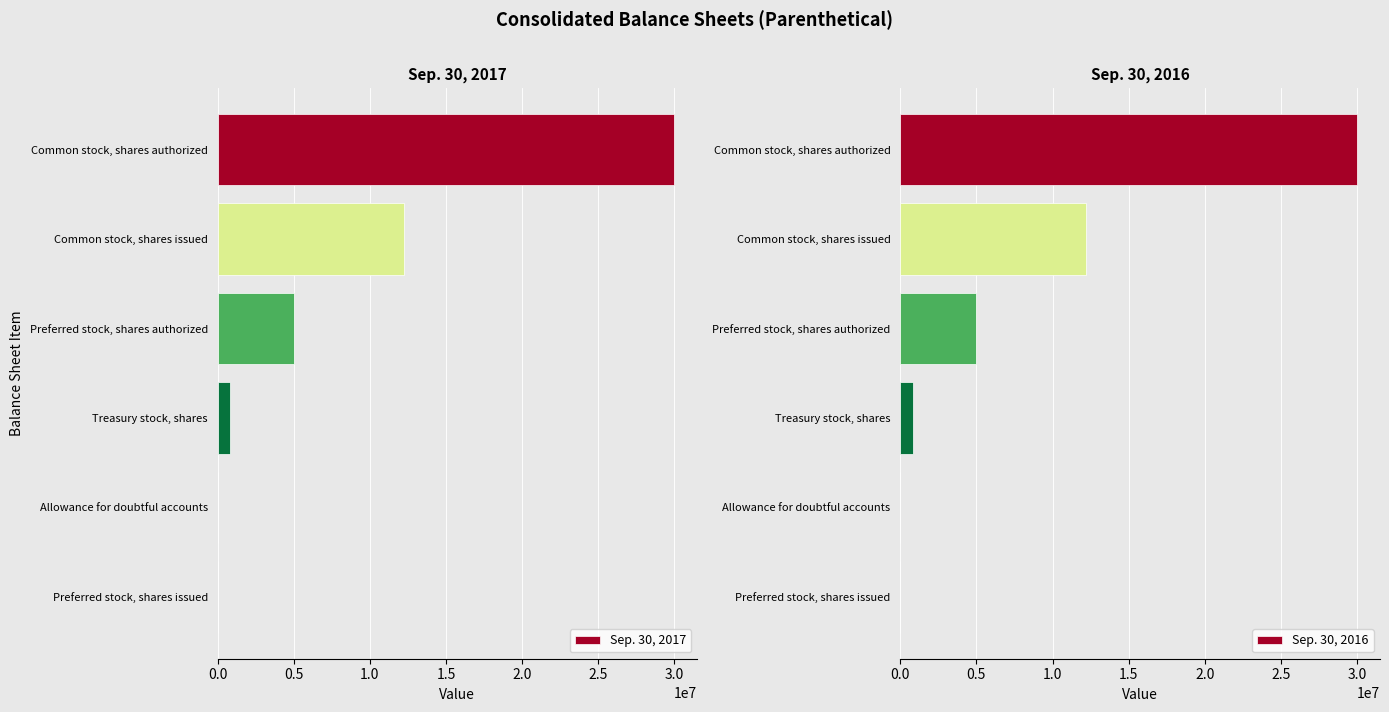

Is it true that Sep. 30, 2017 equals -11030936 at Preferred stock, shares issued?

False